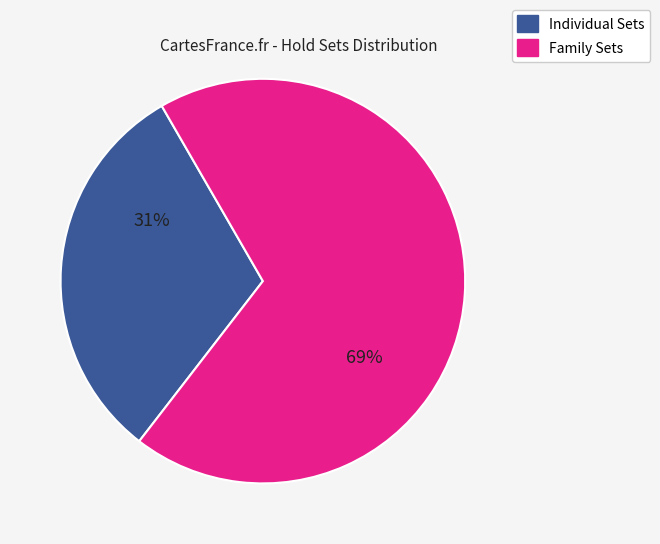

To the nearest percent, what is the difference between the largest and smallest slice percentages?

38%